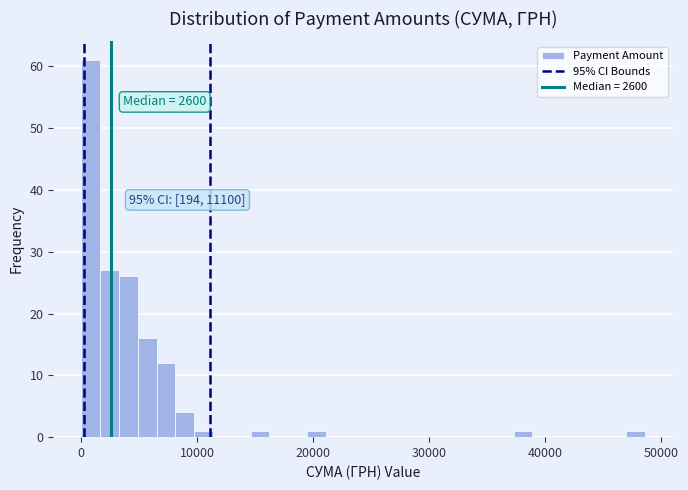

Read against the x-axis, roughly where is the centre of the tallest bar?

1000